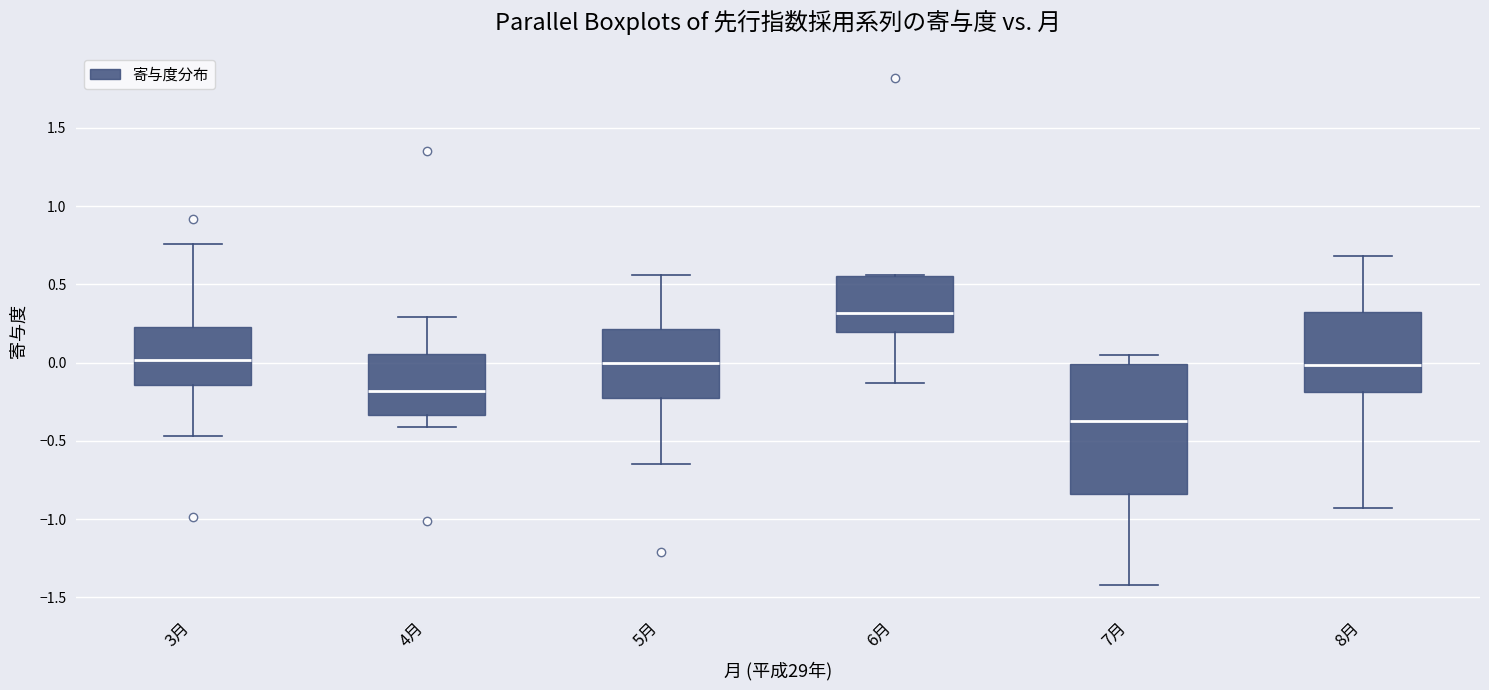

Reading left to right, read every box against the y-axis: the position of its median line, the range the box covers, and the ends of its whiskers. The values are not printed on the chart, so give them approximately, as read against the axis.

3月: median 0.00, box -0.15 to 0.25, whiskers -0.45 to 0.75
4月: median -0.20, box -0.35 to 0.05, whiskers -0.40 to 0.30
5月: median 0.00, box -0.25 to 0.20, whiskers -0.65 to 0.55
6月: median 0.30, box 0.20 to 0.55, whiskers -0.15 to 0.55
7月: median -0.35, box -0.85 to 0.00, whiskers -1.40 to 0.05
8月: median 0.00, box -0.20 to 0.30, whiskers -0.95 to 0.70